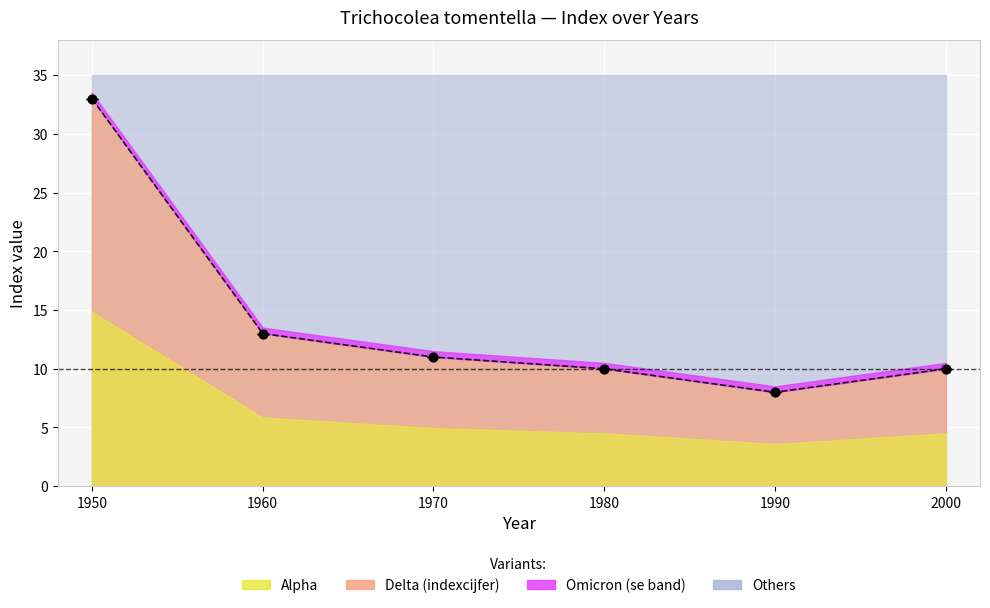

Between 1950 and 2000, which is larger?

1950